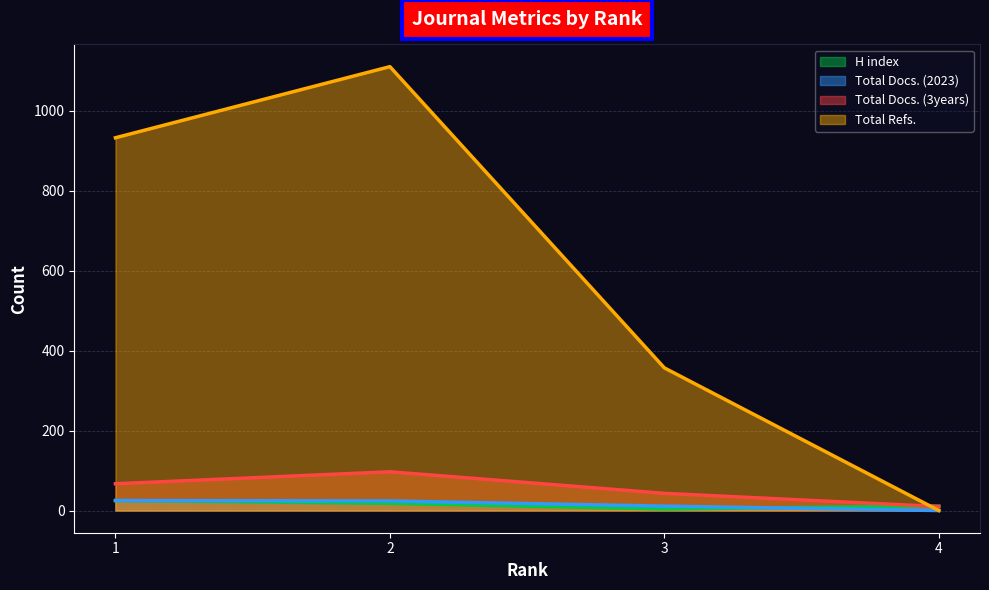

How many data points in Total Docs. (3years) are less than 67?

2